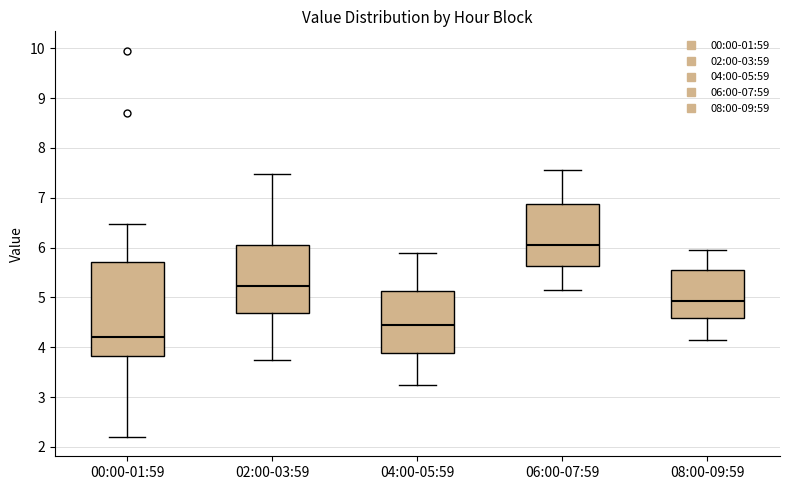

Where does the upper whisker of the box for 02:00-03:59 end on the y-axis? The values are not printed on the chart, so give them approximately, as read against the axis.

7.5